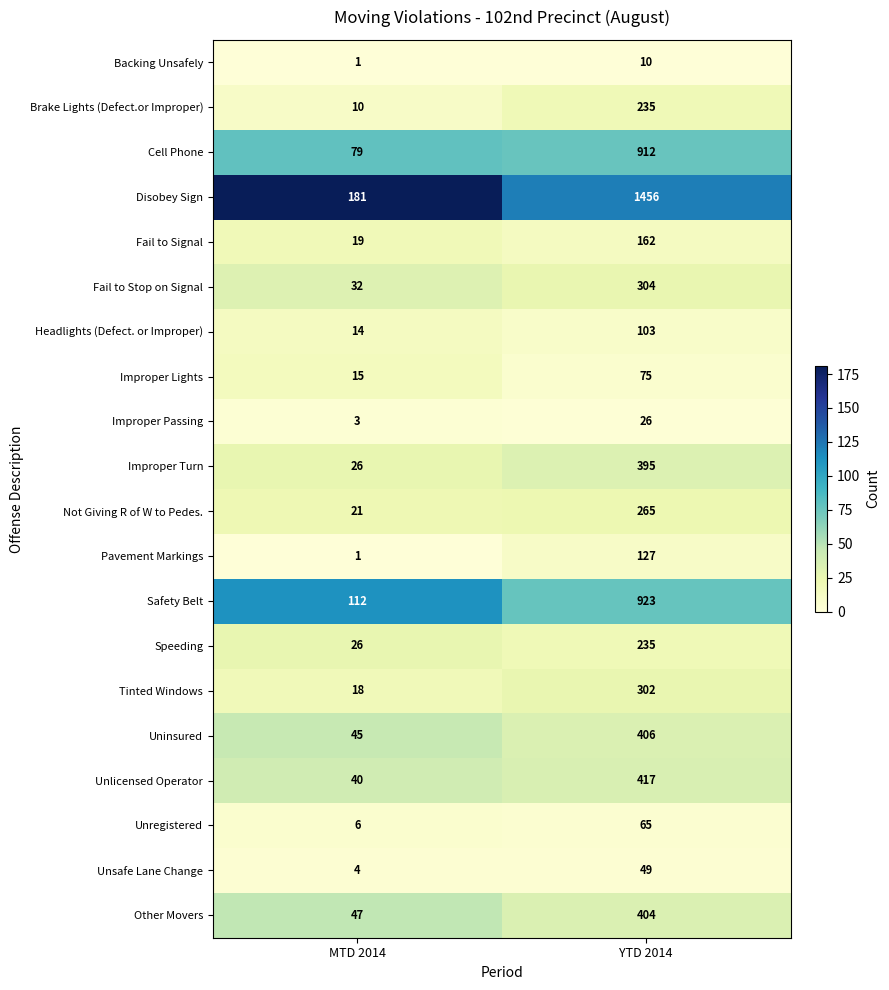

Rank the categories by Headlights (Defect. or Improper) value from highest to lowest.

YTD 2014, MTD 2014